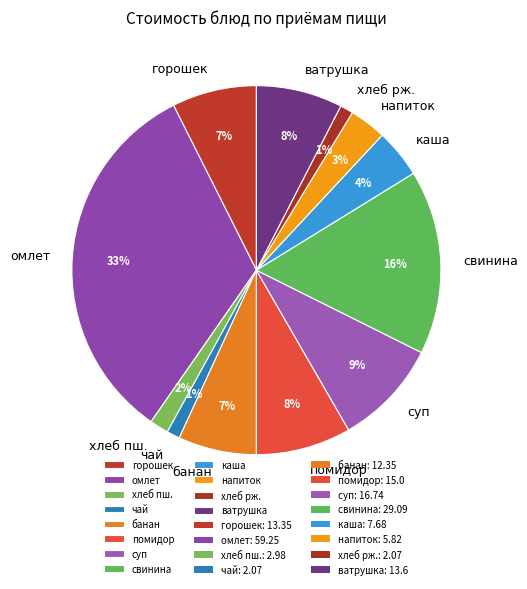

How many slices are in this pie chart?

12